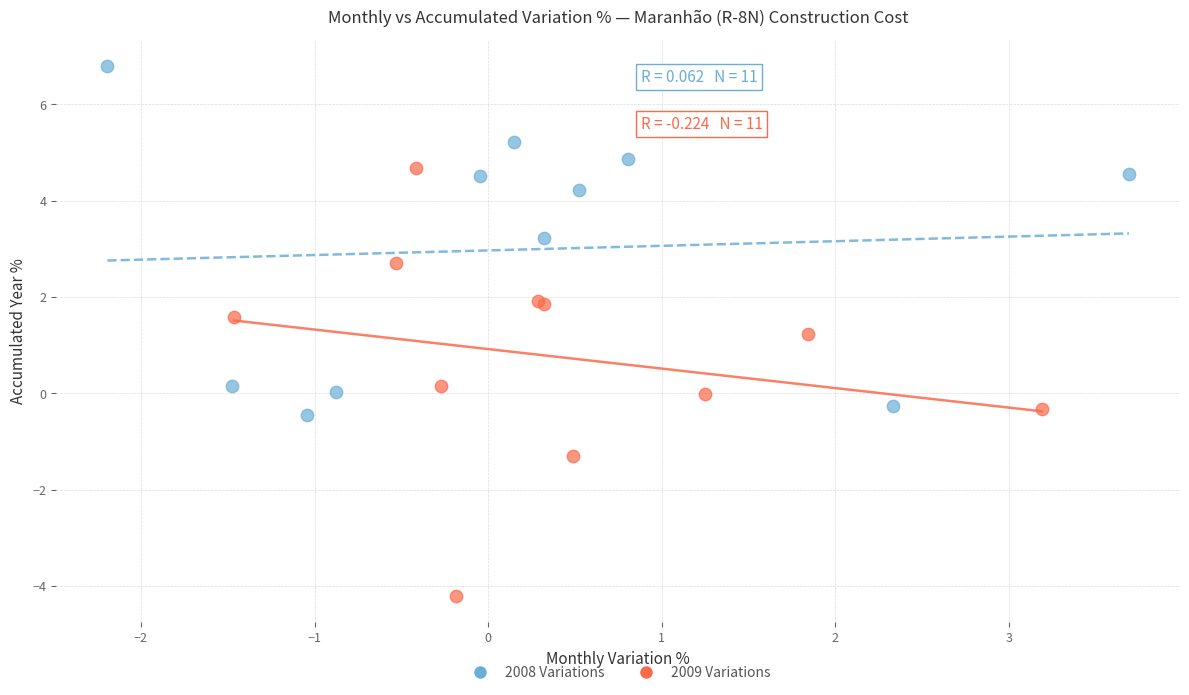

Which series contains the lowest Y value?

2009 Variations